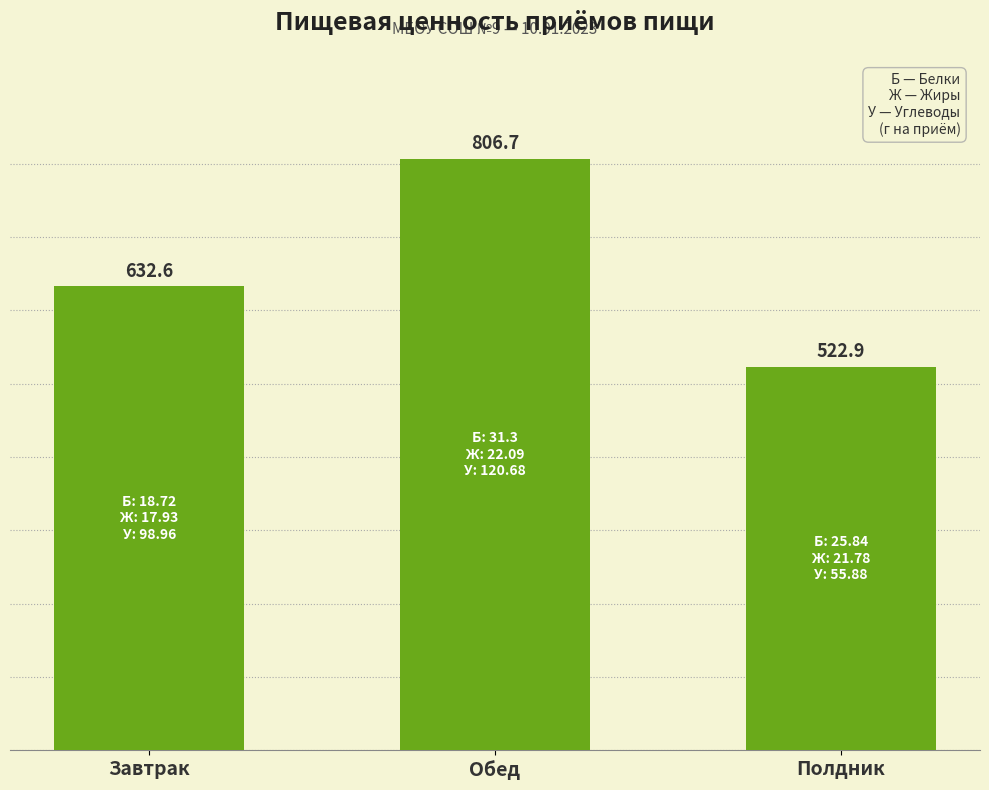

How many series are shown in this chart?

1